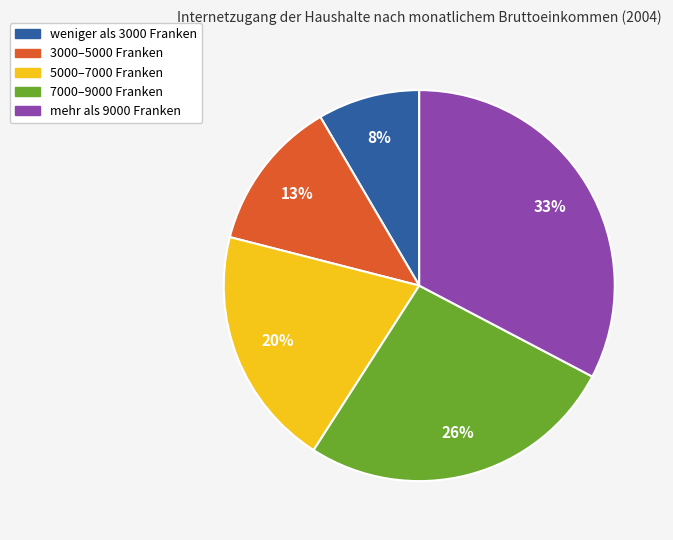

Does 7000–9000 Franken represent more than half of the total?

No